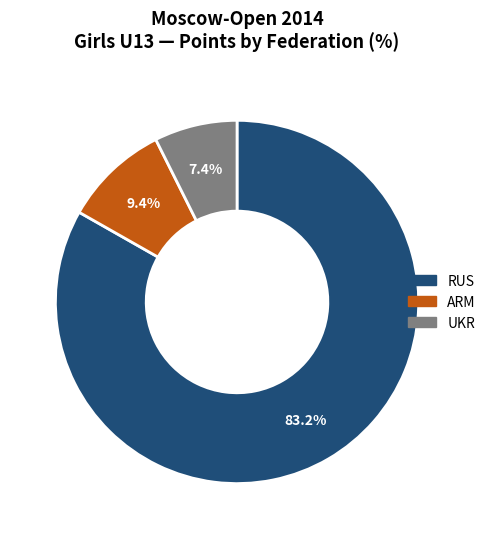

Count the number of slices in the pie.

3